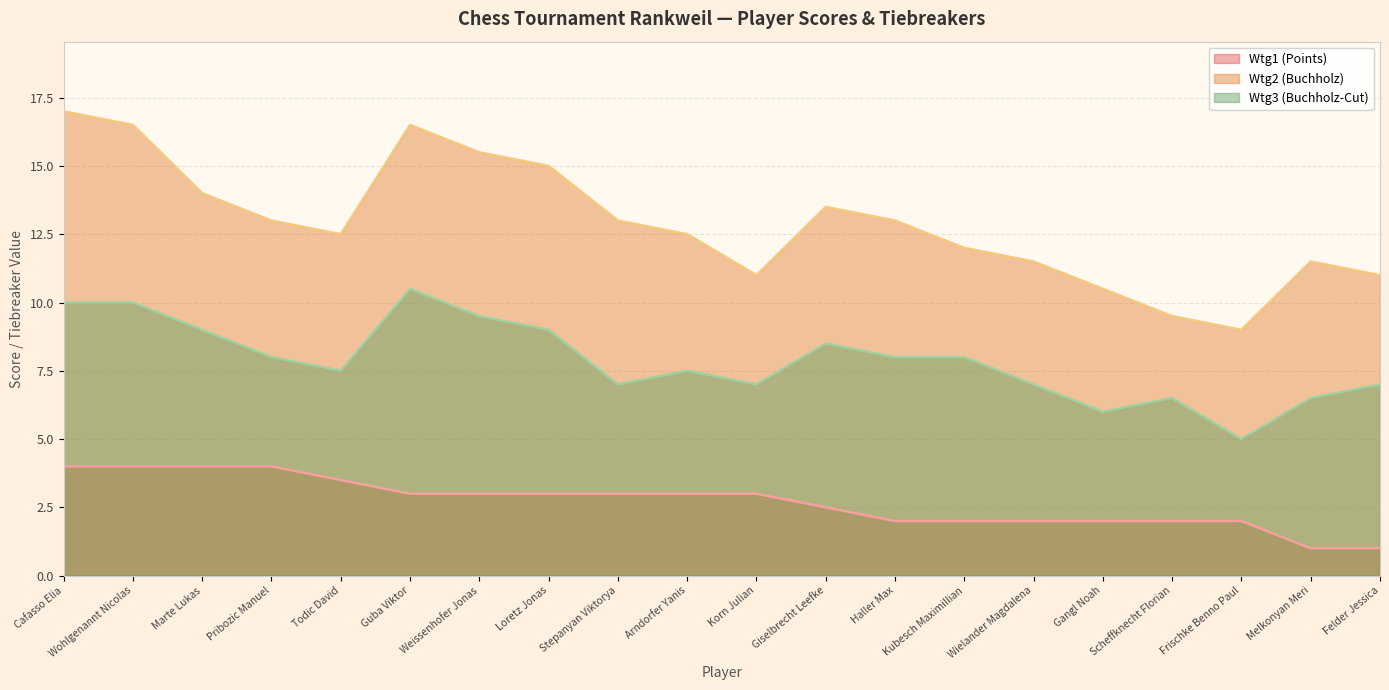

What are all the series names shown in the legend?

Wtg1 (Points), Wtg2 (Buchholz), Wtg3 (Buchholz-Cut)